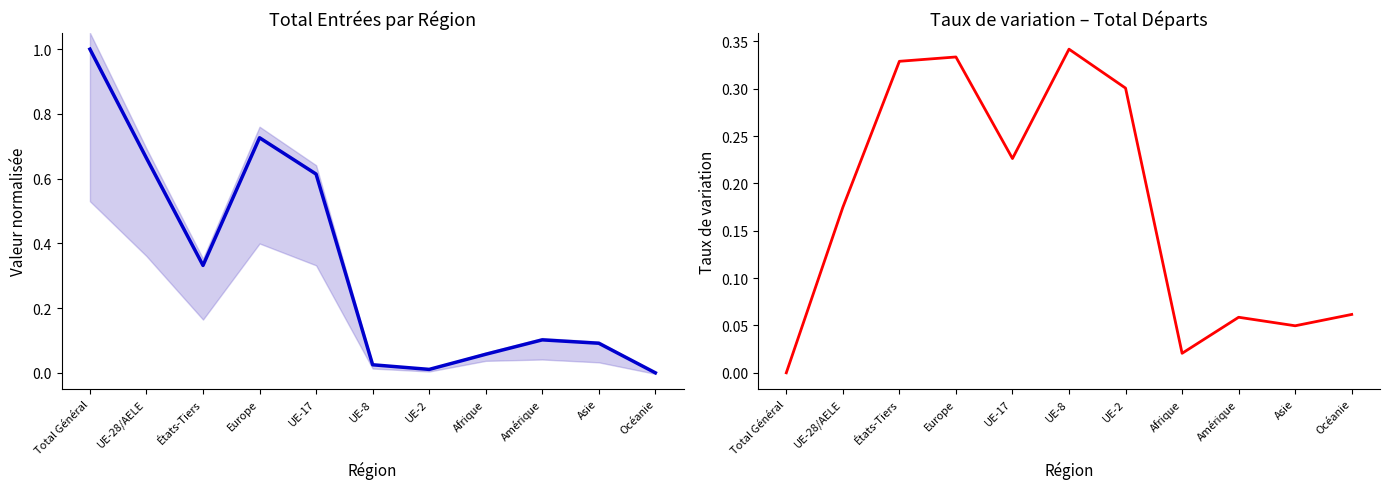

What is the average value of the Total départs (col_8) series?

0.2